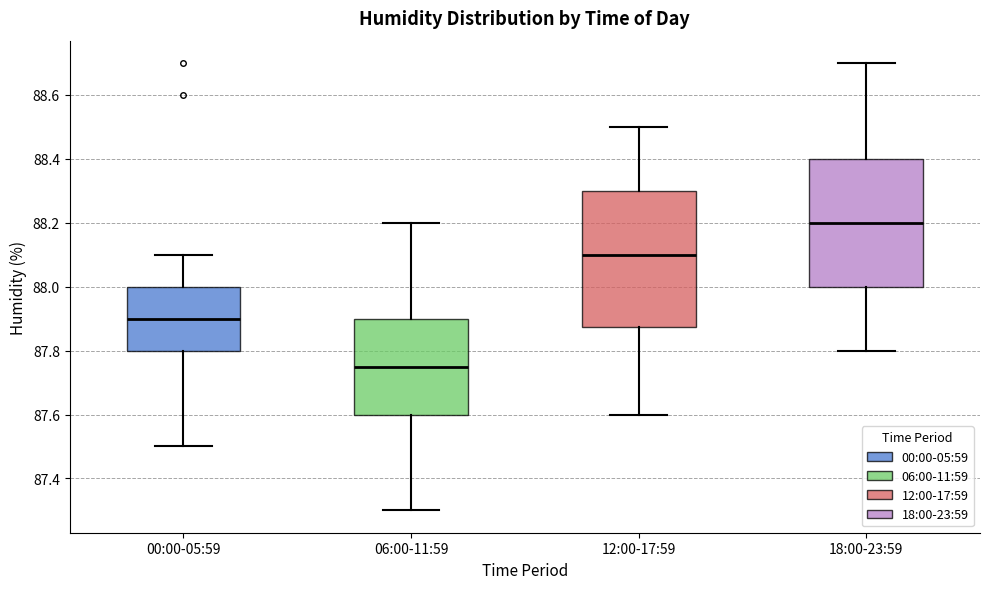

Reading left to right, read every box against the y-axis: the position of its median line, the range the box covers, and the ends of its whiskers. The values are not printed on the chart, so give them approximately, as read against the axis.

00:00-05:59: median 87.90, box 87.80 to 88.00, whiskers 87.50 to 88.10
06:00-11:59: median 87.76, box 87.60 to 87.90, whiskers 87.30 to 88.20
12:00-17:59: median 88.10, box 87.88 to 88.30, whiskers 87.60 to 88.50
18:00-23:59: median 88.20, box 88.00 to 88.40, whiskers 87.80 to 88.70